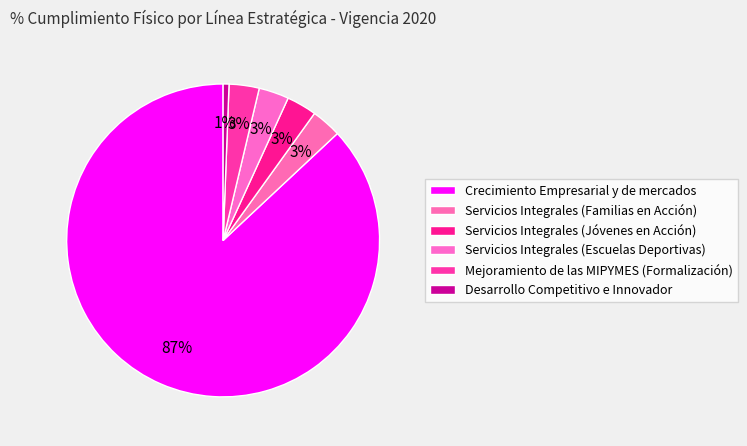

Count the number of slices in the pie.

6